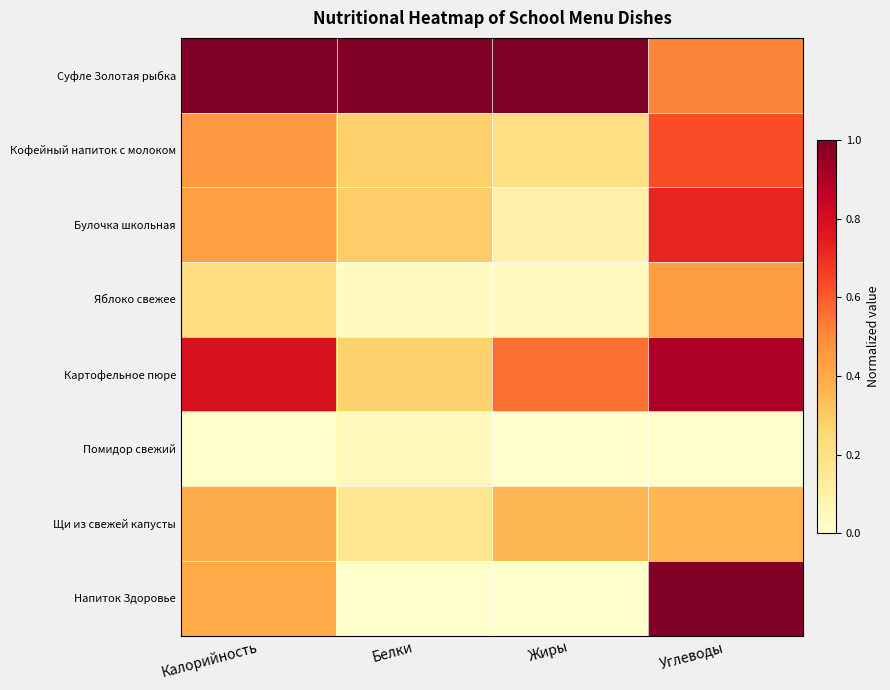

What is the total value across all series at Белки?

2.1